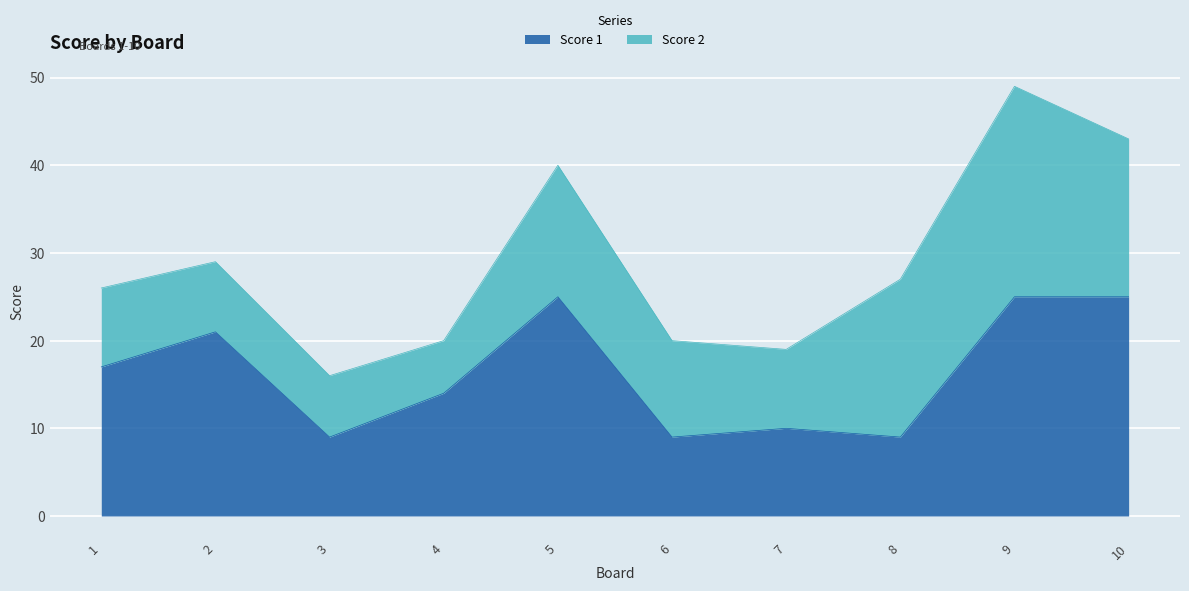

Reading right to left, list all the values displayed in this chart.

10=25	9=25	8=9	7=10	6=9	5=25	4=14	3=9	2=21	1=17